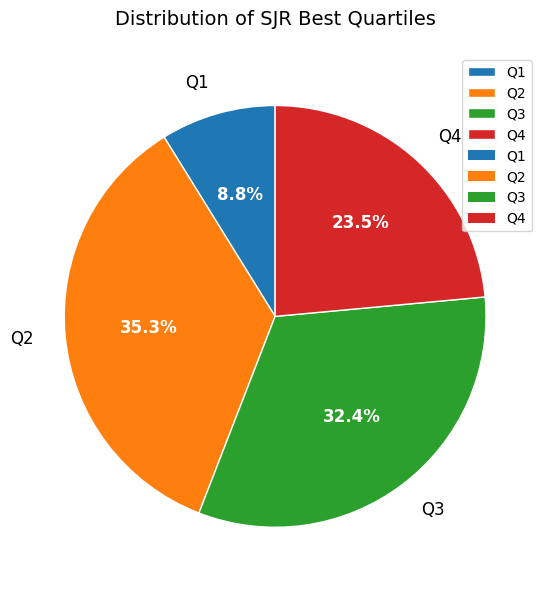

The Q2 slice represents 26% of the pie. True or false?

False